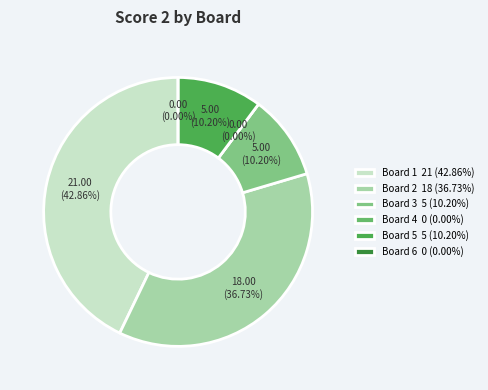

Rank the categories by value from lowest to highest.

4, 6, 3, 5, 2, 1